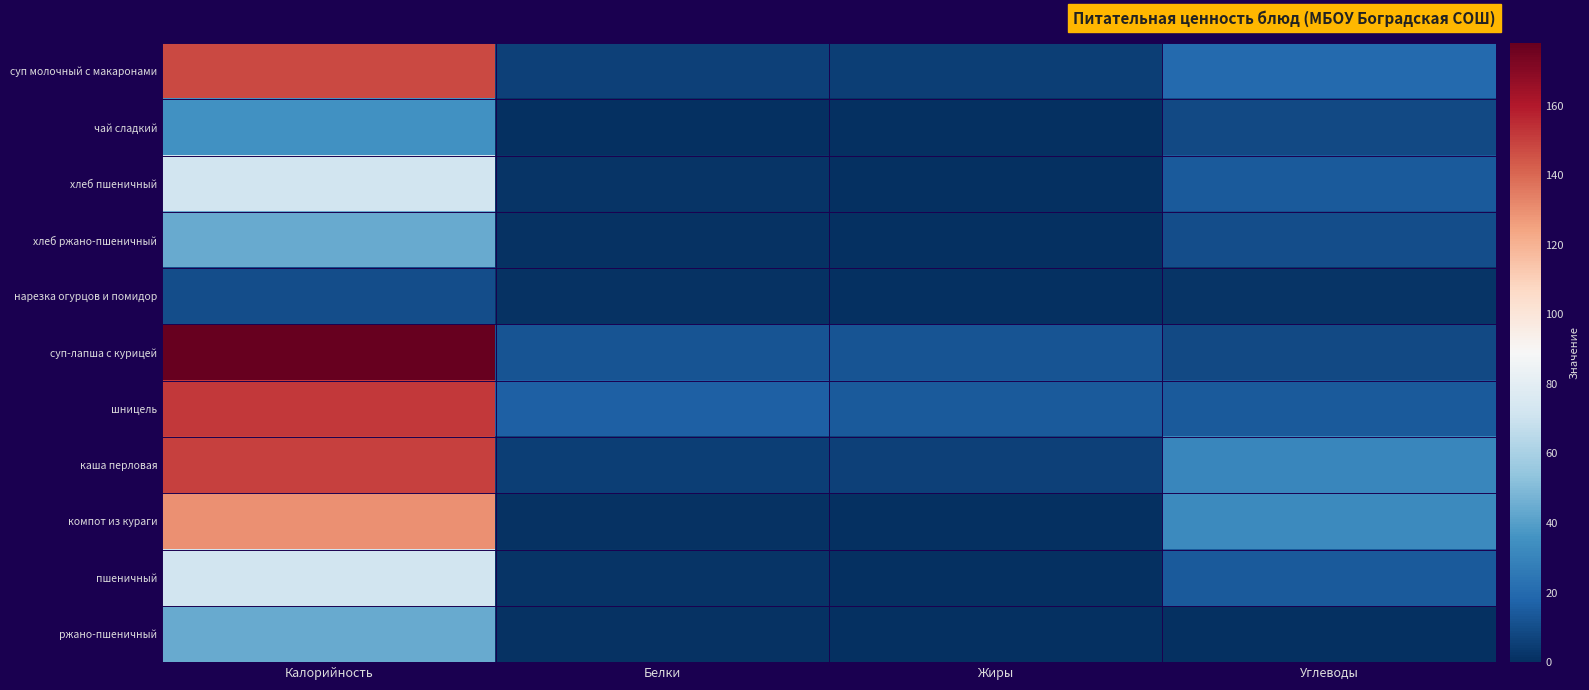

At Калорийность, list the series in order from smallest to largest.

нарезка огурцов и помидор, чай сладкий, хлеб ржано-пшеничный, ржано-пшеничный, хлеб пшеничный, пшеничный, компот из кураги, суп молочный с макаронами, каша перловая, шницель, суп-лапша с курицей